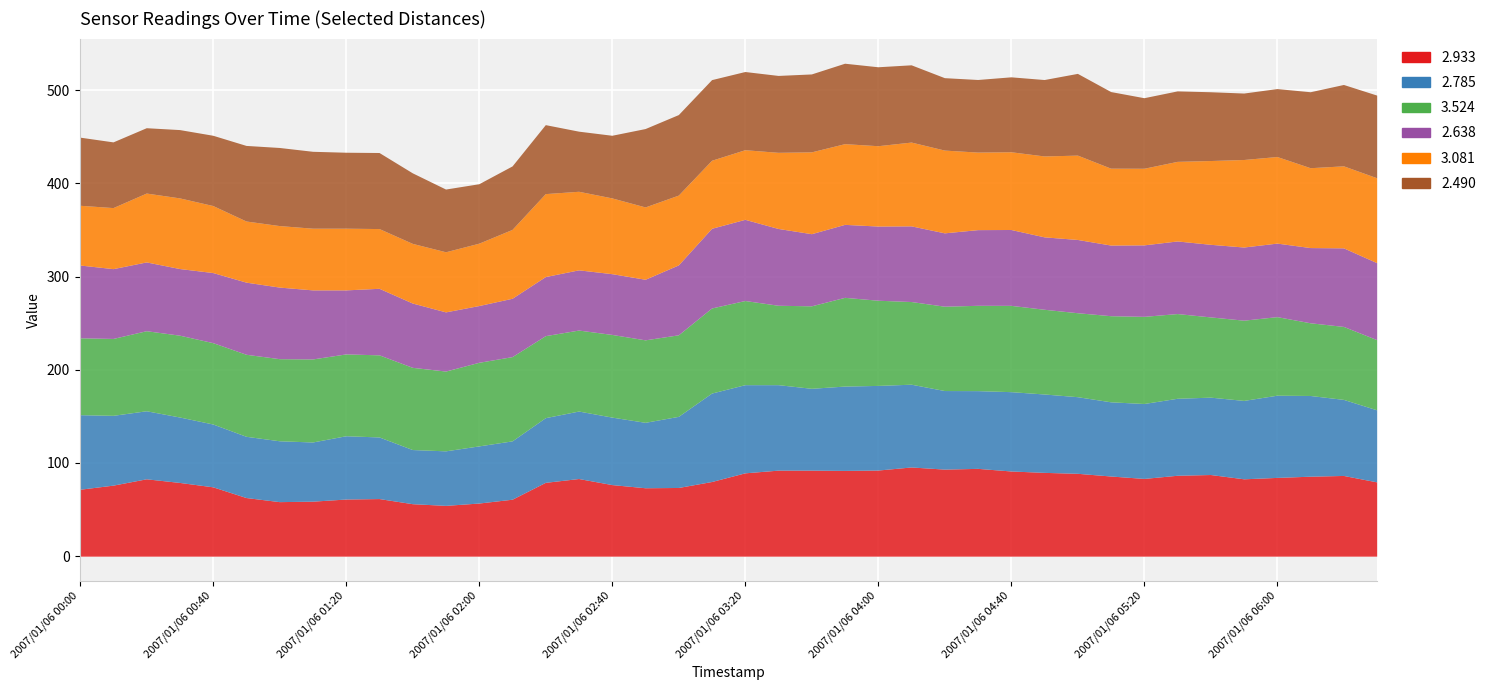

Does the chart display data point markers on the line(s)?

No